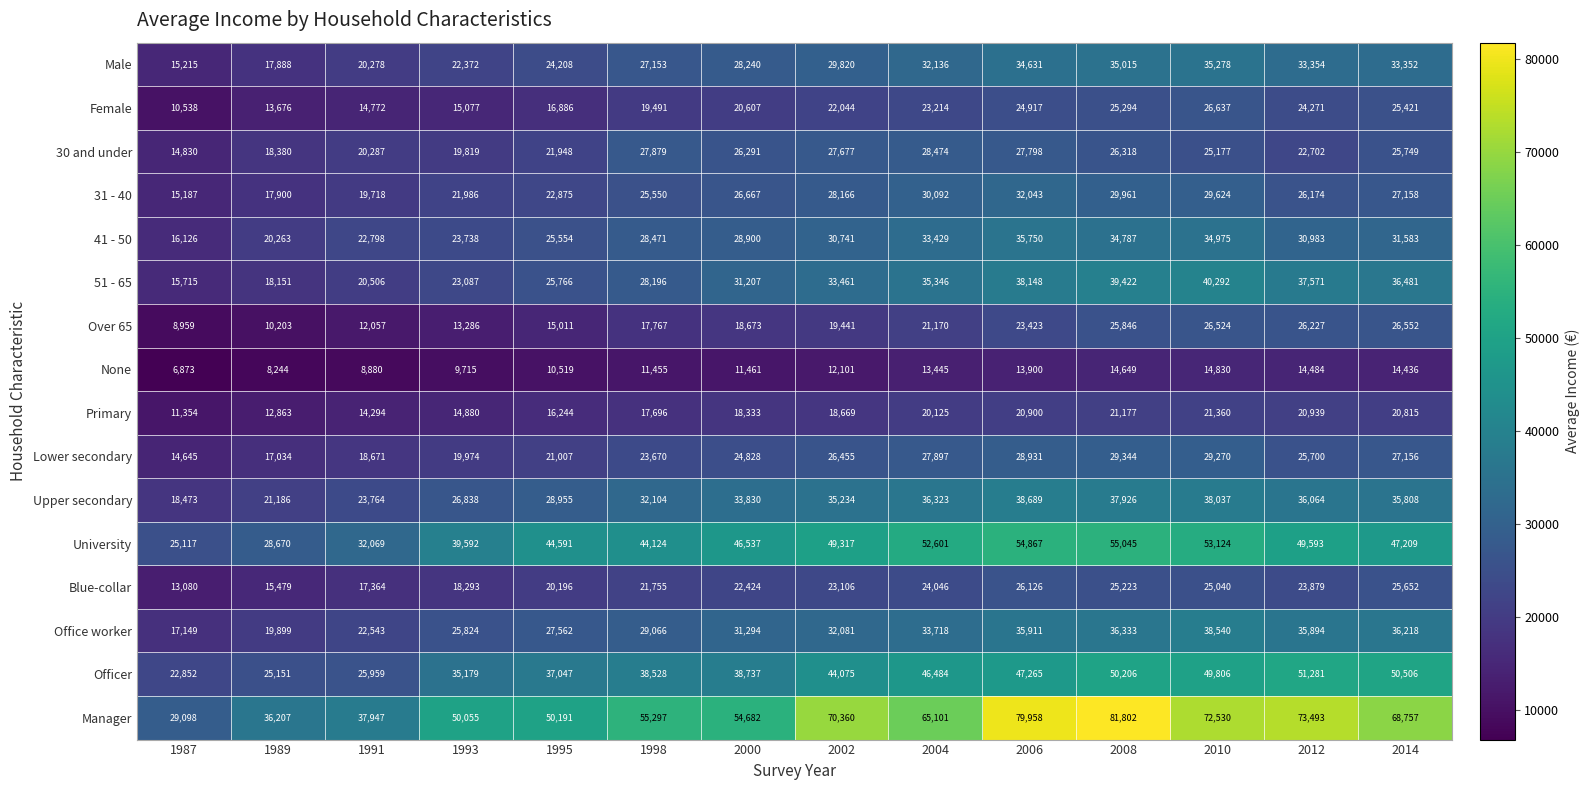

Which series has the widest spread of values?

Manager